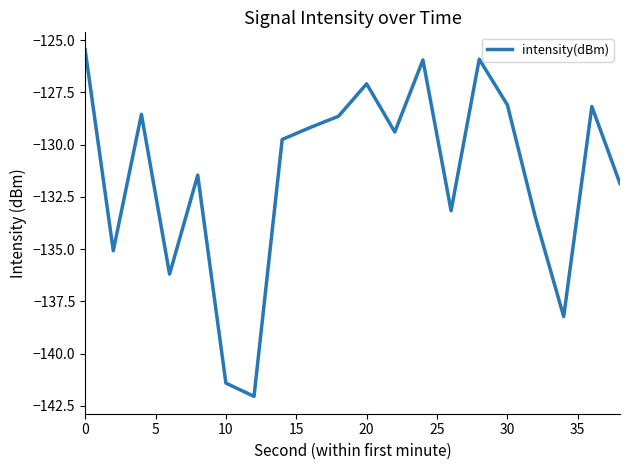

How many lines are shown in the chart?

1